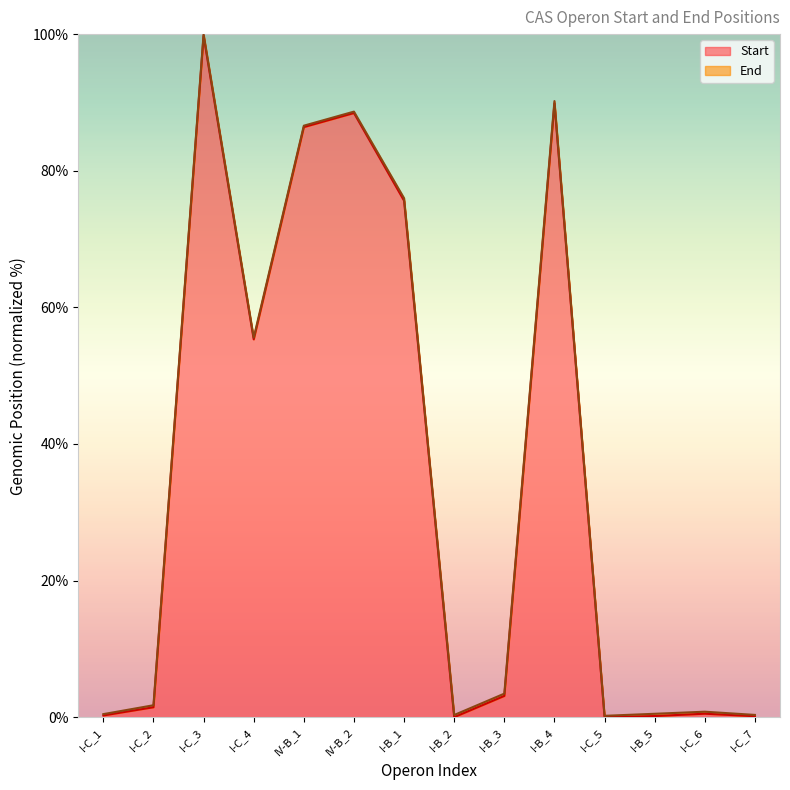

What is the label of the 4th point from the right?

I-C_5